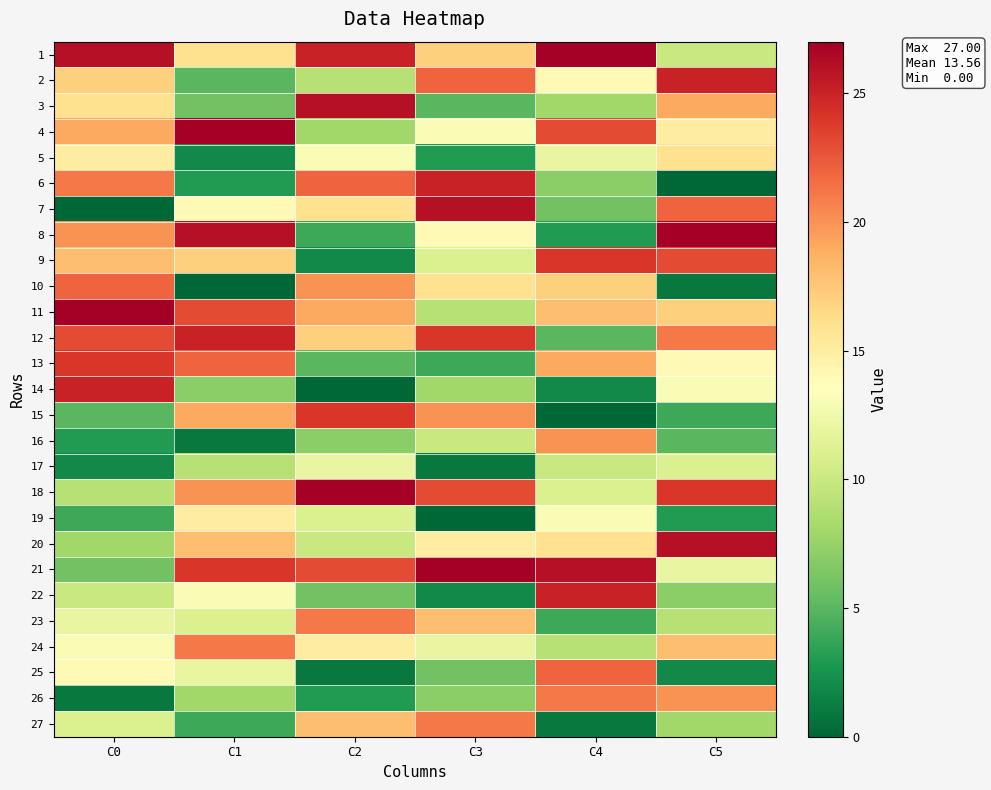

Reading right to left, list all the values displayed in this chart.

1: C5=10	C4=27	C3=17	C2=25	C1=16	C0=26
2: C5=25	C4=14	C3=22	C2=9	C1=5	C0=17
3: C5=19	C4=8	C3=5	C2=26	C1=6	C0=16
4: C5=15	C4=23	C3=13	C2=8	C1=27	C0=19
5: C5=16	C4=12	C3=3	C2=13	C1=2	C0=15
6: C5=0	C4=7	C3=25	C2=22	C1=3	C0=21
7: C5=22	C4=6	C3=26	C2=16	C1=14	C0=0
8: C5=27	C4=3	C3=14	C2=4	C1=26	C0=20
9: C5=23	C4=24	C3=11	C2=2	C1=17	C0=18
10: C5=1	C4=17	C3=16	C2=20	C1=0	C0=22
11: C5=17	C4=18	C3=9	C2=19	C1=23	C0=27
12: C5=21	C4=5	C3=24	C2=17	C1=25	C0=23
13: C5=14	C4=19	C3=4	C2=5	C1=22	C0=24
14: C5=13	C4=2	C3=8	C2=0	C1=7	C0=25
15: C5=4	C4=0	C3=20	C2=24	C1=19	C0=5
16: C5=5	C4=20	C3=10	C2=7	C1=1	C0=3
17: C5=11	C4=10	C3=1	C2=12	C1=9	C0=2
18: C5=24	C4=11	C3=23	C2=27	C1=20	C0=9
19: C5=3	C4=13	C3=0	C2=11	C1=15	C0=4
20: C5=26	C4=16	C3=15	C2=10	C1=18	C0=8
21: C5=12	C4=26	C3=27	C2=23	C1=24	C0=6
22: C5=7	C4=25	C3=2	C2=6	C1=13	C0=10
23: C5=9	C4=4	C3=18	C2=21	C1=11	C0=12
24: C5=18	C4=9	C3=12	C2=15	C1=21	C0=13
25: C5=2	C4=22	C3=6	C2=1	C1=12	C0=14
26: C5=20	C4=21	C3=7	C2=3	C1=8	C0=1
27: C5=8	C4=1	C3=21	C2=18	C1=4	C0=11